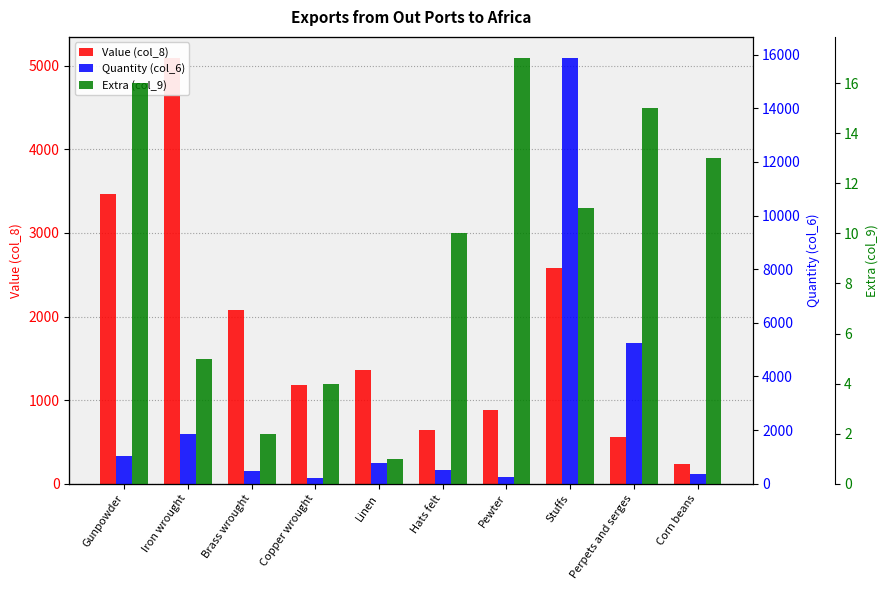

At Pewter, list the series in order from largest to smallest.

Value (col_8), Quantity (col_6), Extra (col_9)